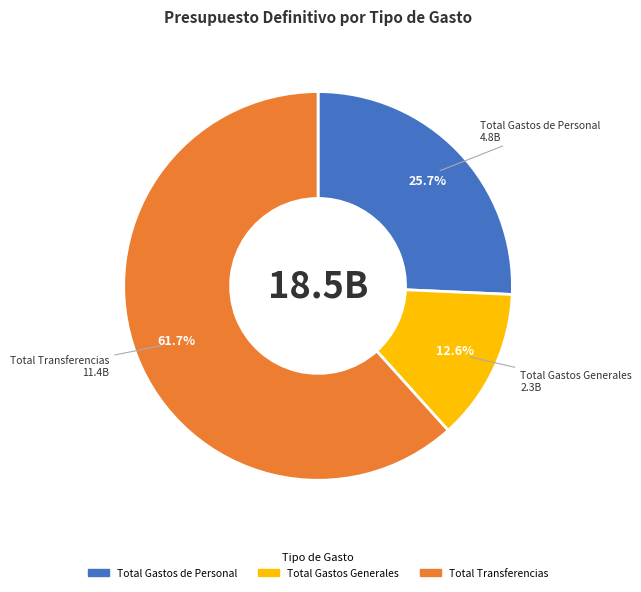

To the nearest percent, what is the difference between the Total Transferencias and Total Gastos de Personal slice percentages?

36%